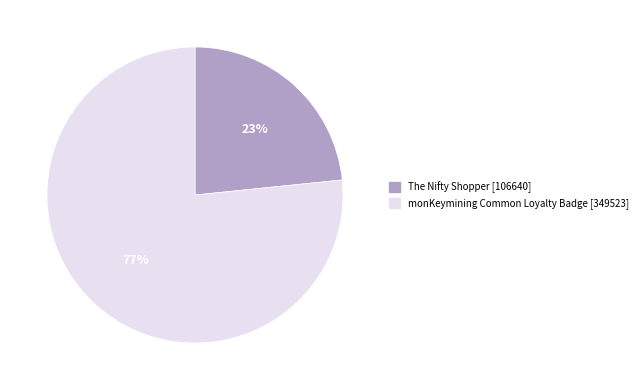

Do The Nifty Shopper [106640] and monKeymining Common Loyalty Badge [349523] together represent more than half of the pie?

Yes